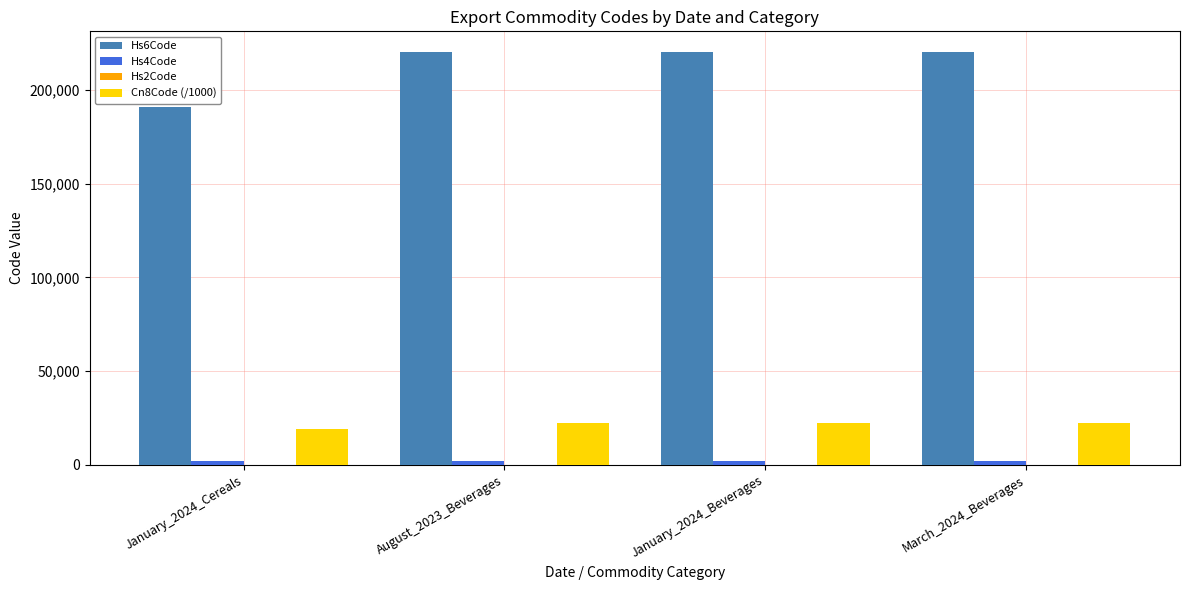

What is the highest value of the Cn8Code (/1000) series?

22021.0